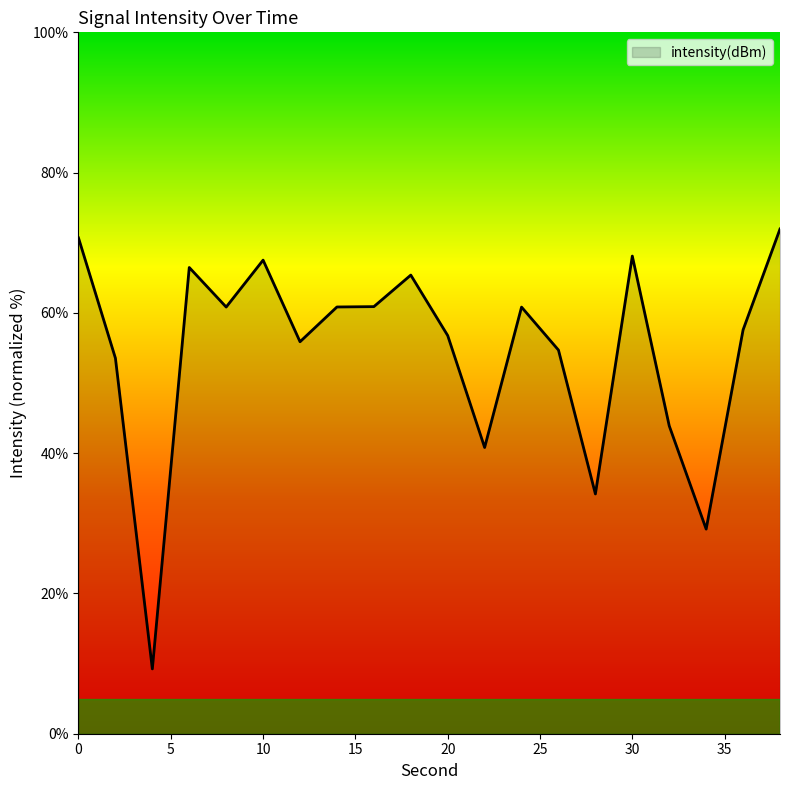

How many lines are shown in the chart?

1